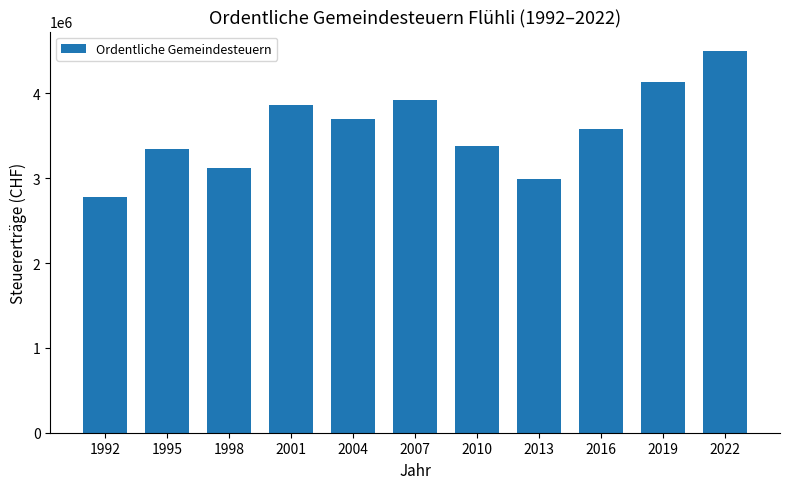

What is the sum of the values at 2004 and 1998?

6824245